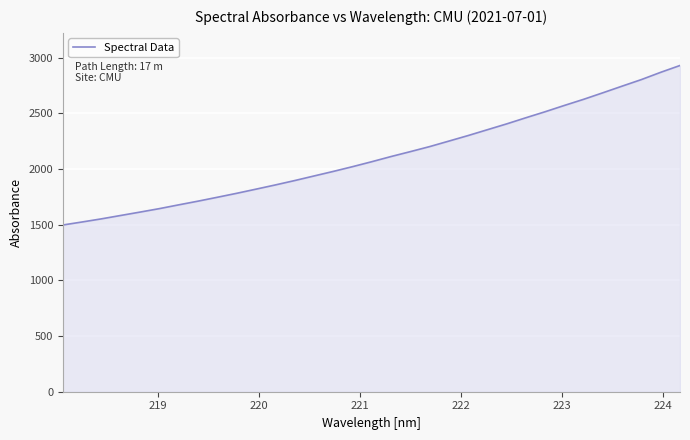

What is the smallest value displayed?

1497.2